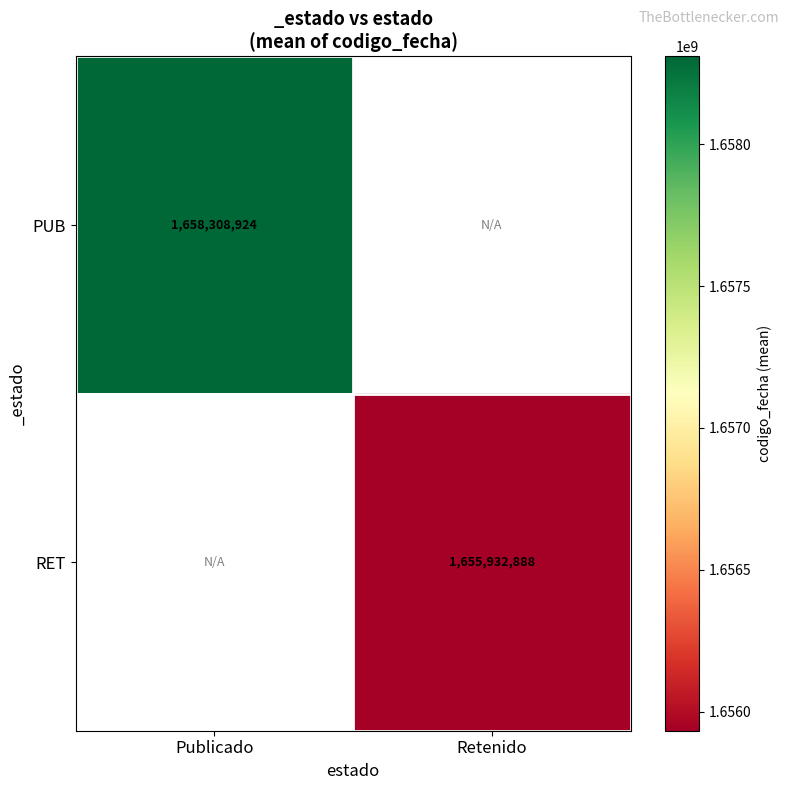

True or false: RET has a value of 1655932888.0 at Retenido.

True